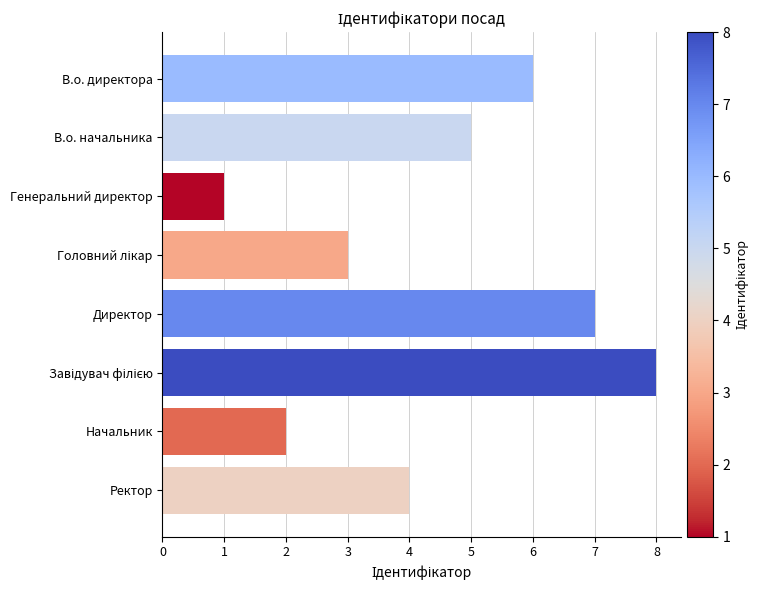

What is the approximate value at В.о. начальника?

5